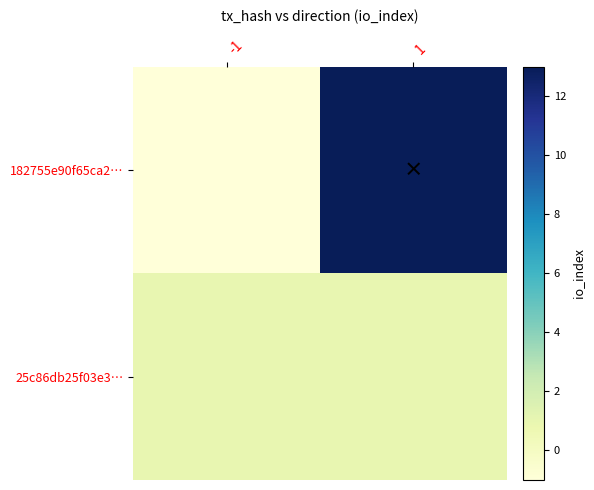

Rank the series by their average value, from lowest to highest.

25c86db25f03e3…, 182755e90f65ca2…